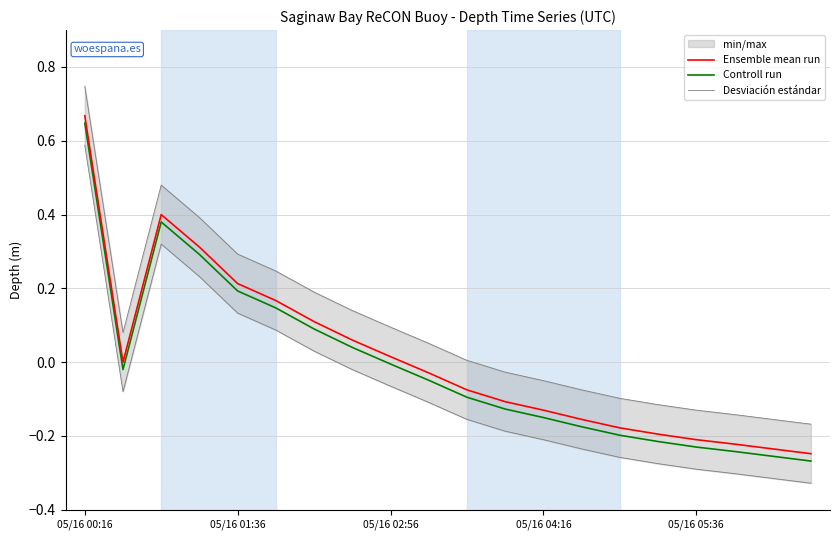

True or false: Ensemble mean run has a value of 0.1 at 6.

False